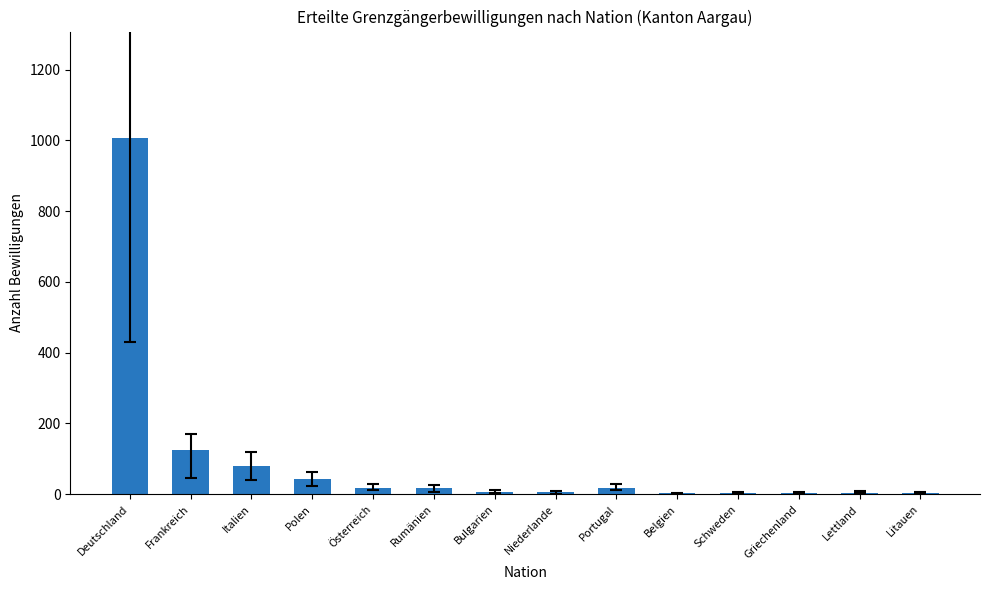

What is the average value?

96